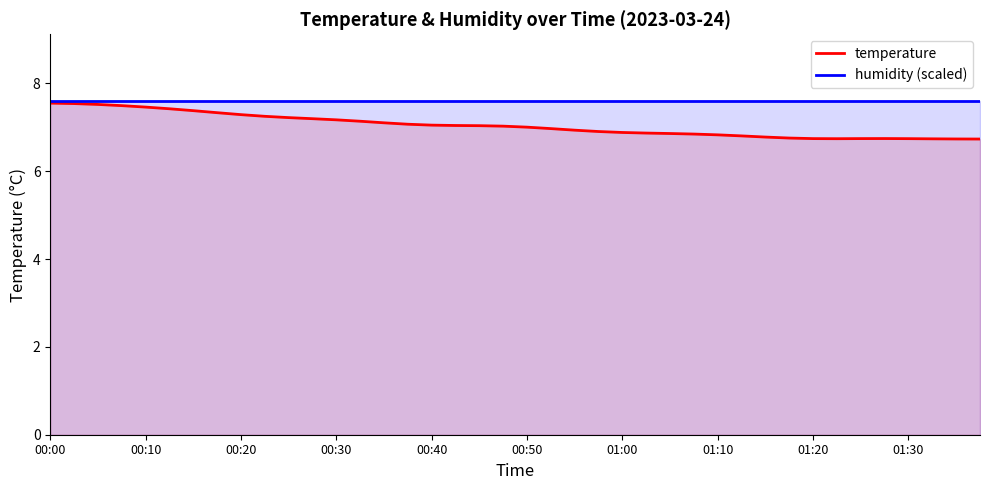

Rank the series by their maximum value, from highest to lowest.

humidity (scaled), temperature